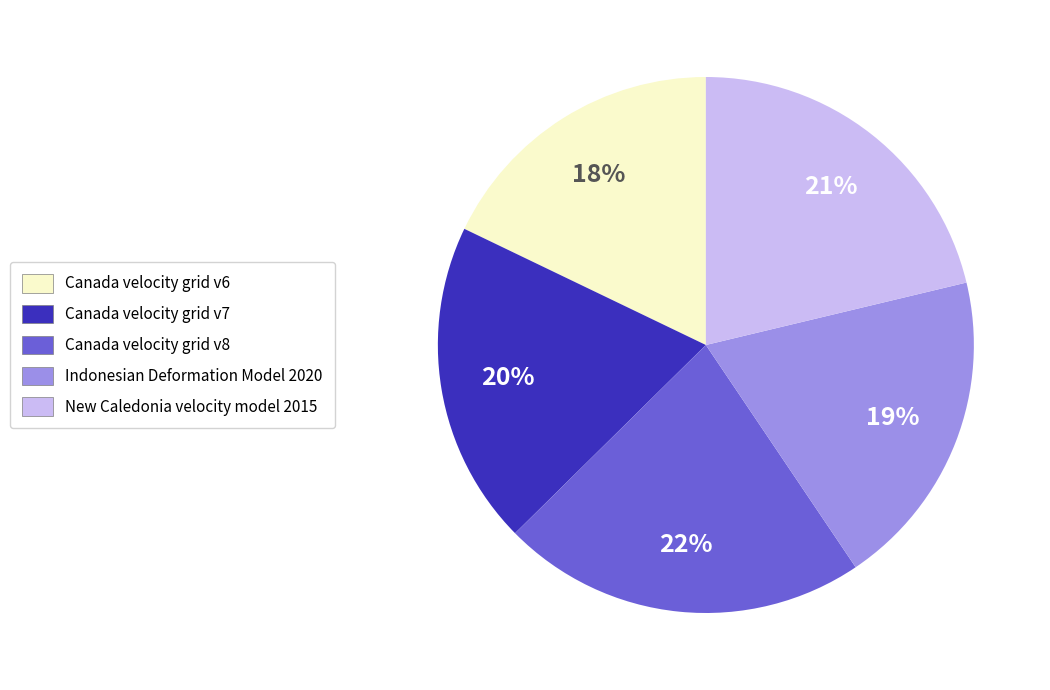

True or false: Canada velocity grid v8 accounts for 22% of the total.

True